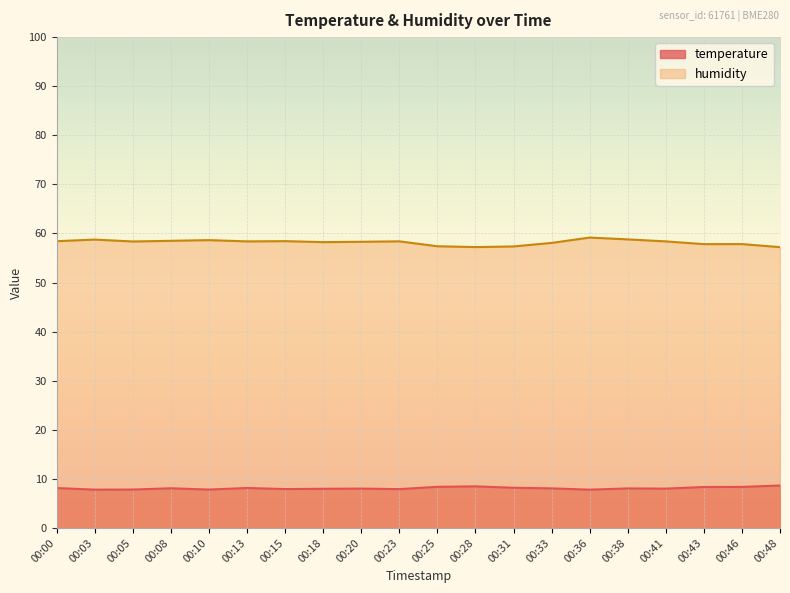

At which label is temperature closest to 8?

00:41